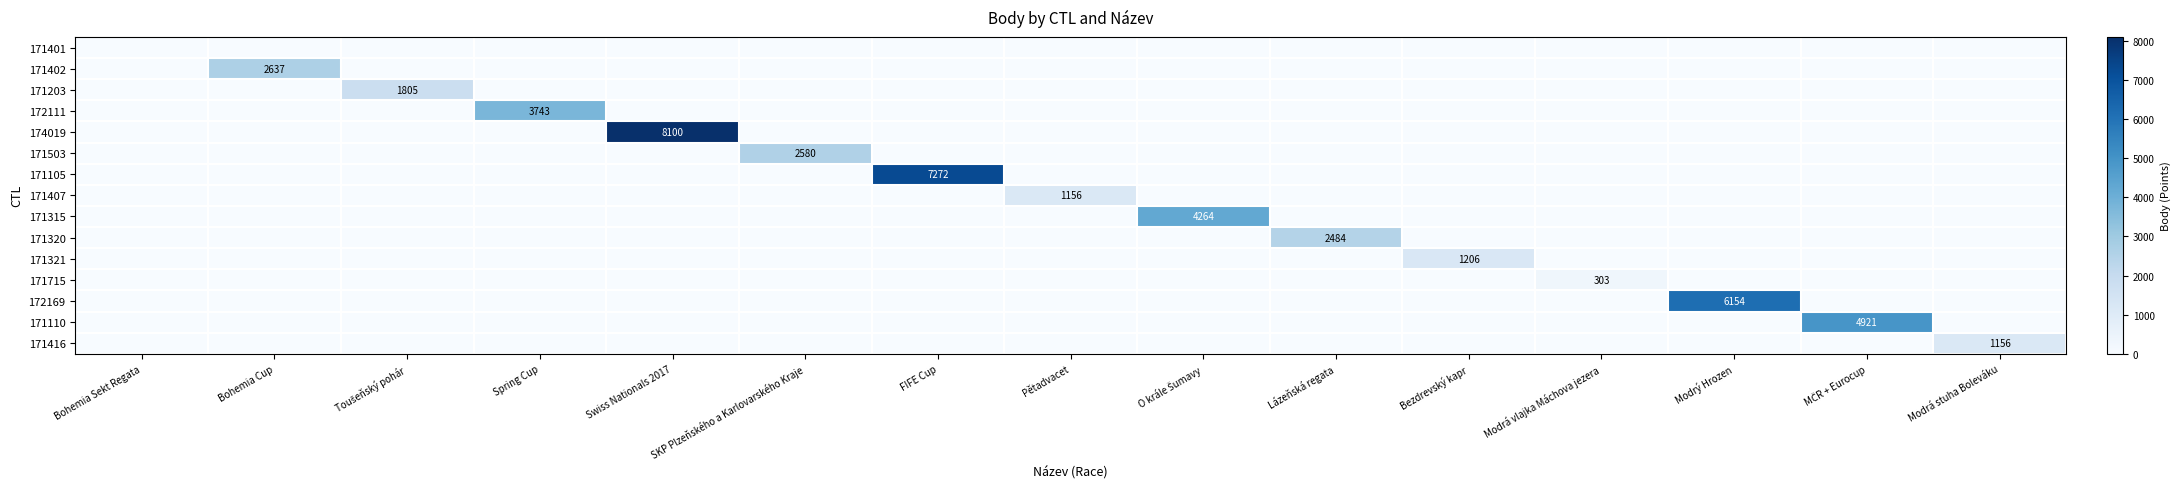

The value of 171105 at MČR + Eurocup is 0. True or false?

True